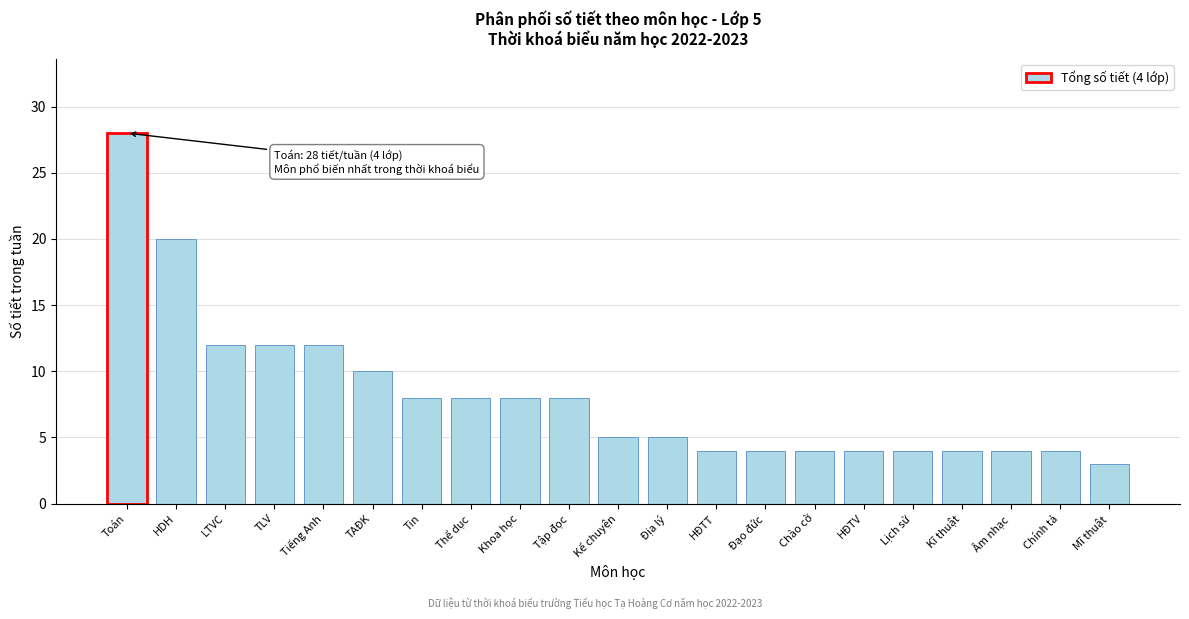

Reading left to right, what are all the values shown in this chart?

28	20	12	12	12	10	8	8	8	8	5	5	4	4	4	4	4	4	4	4	3